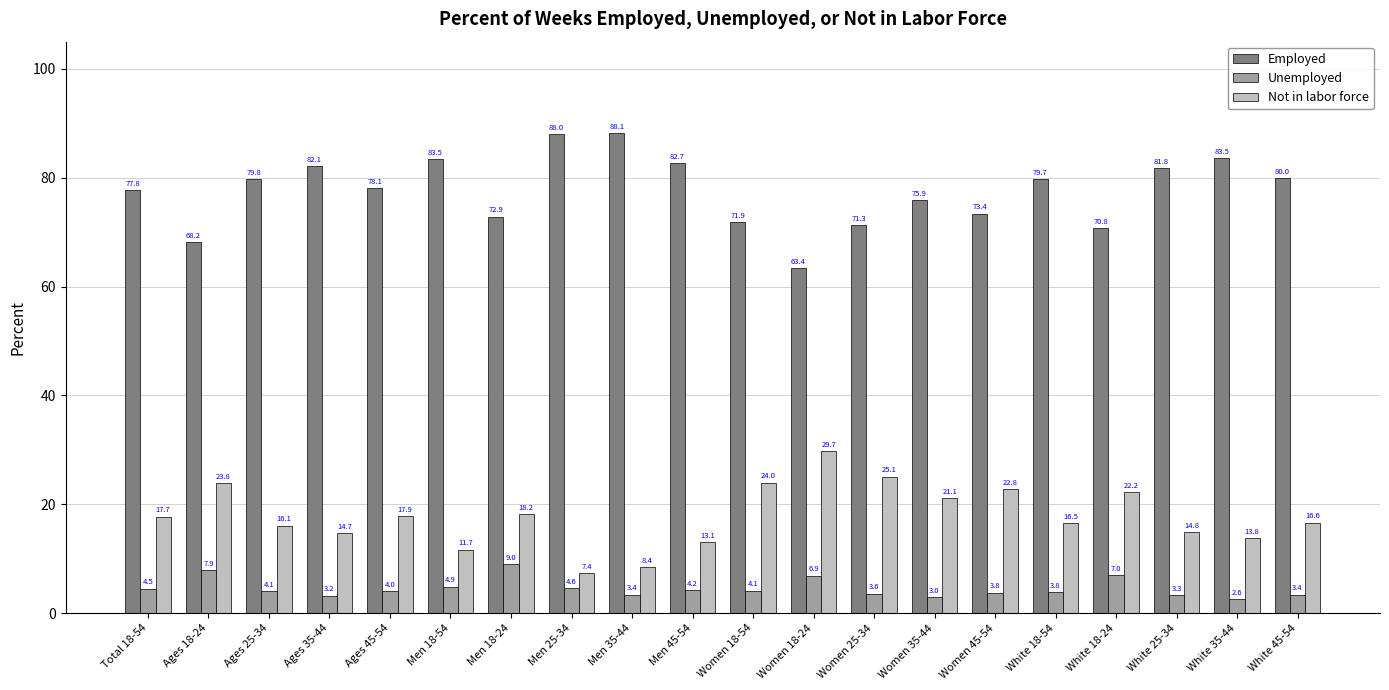

At how many categories does at least one series exceed 26?

20